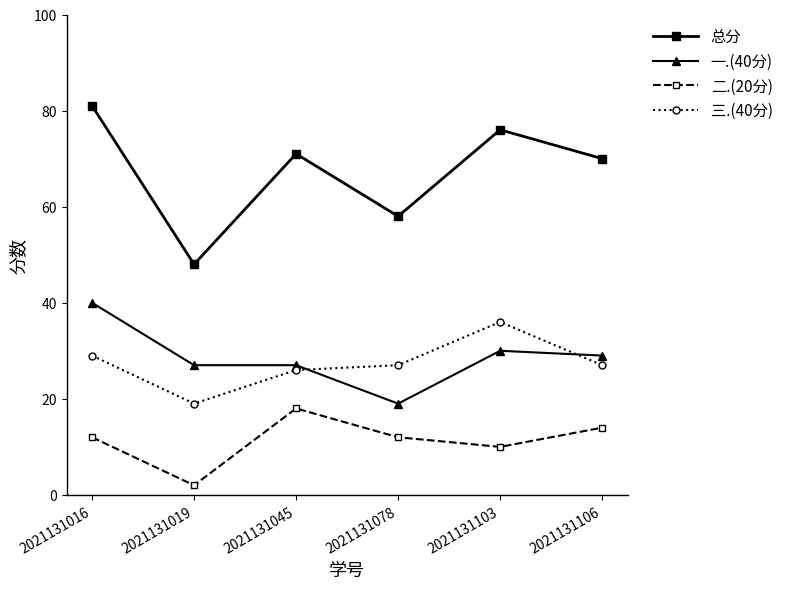

The value of 二.(20分) at 2021131103 is 10. True or false?

True